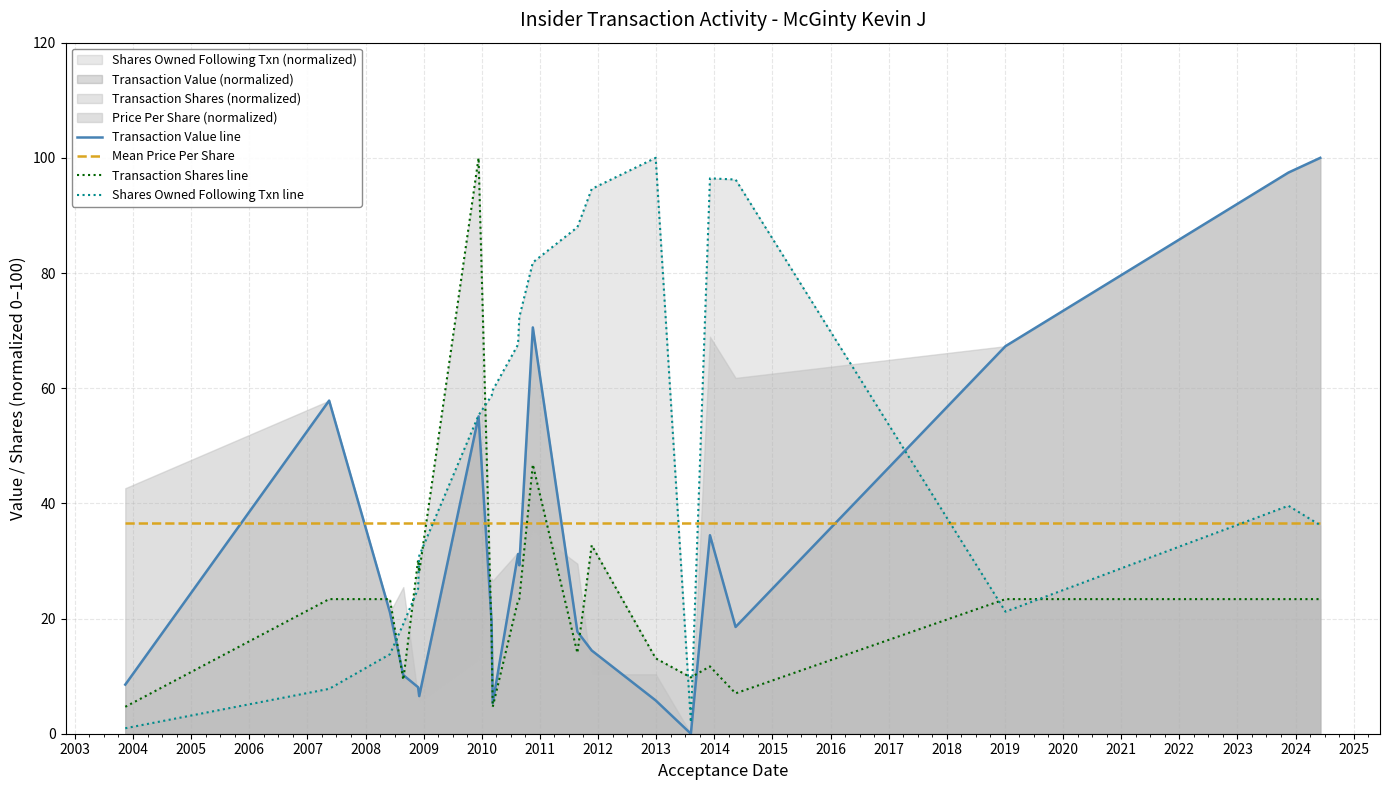

After their last crossing, which series has the higher values: Transaction Shares line or Mean Price Per Share?

Mean Price Per Share